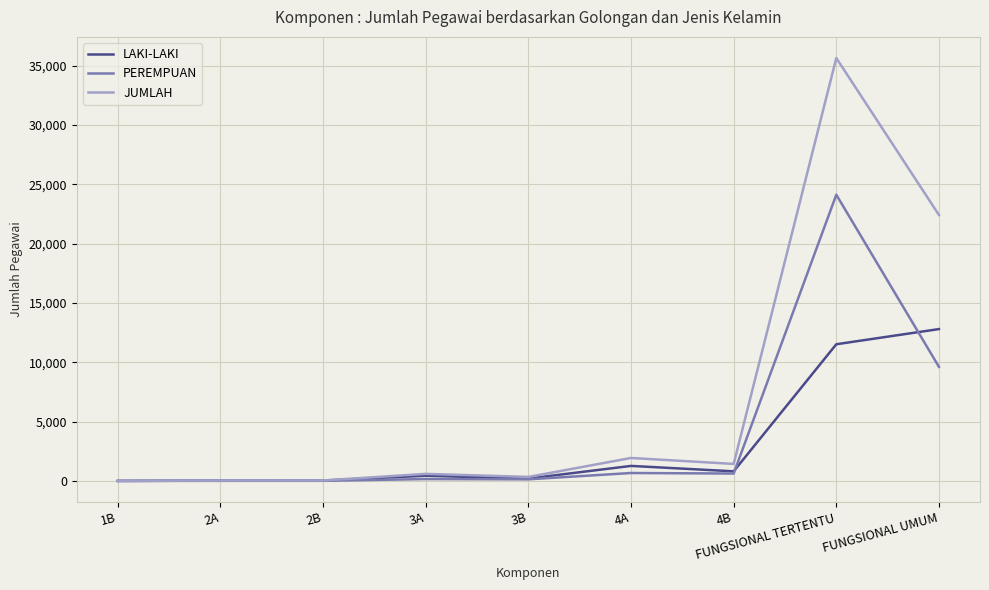

Which category has the highest value in the LAKI-LAKI series?

FUNGSIONAL UMUM